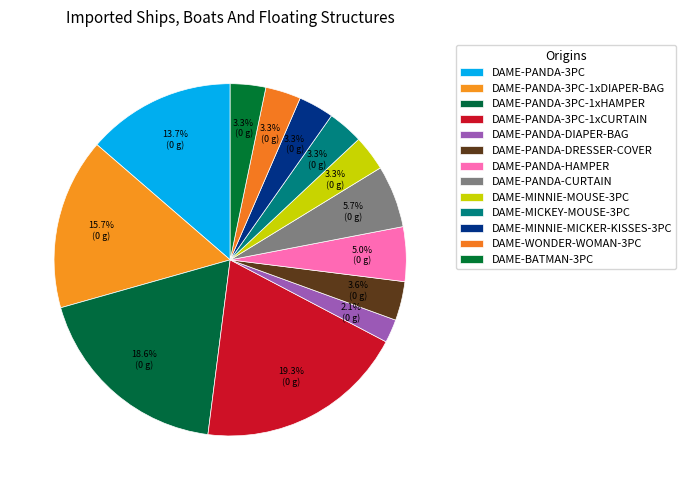

What is the total percentage of DAME-PANDA-3PC-1xDIAPER-BAG and DAME-PANDA-3PC?

29.4%